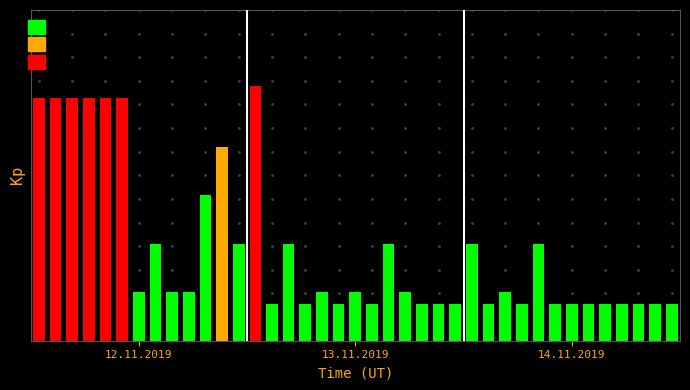

Reading right to left, extract all data points from this chart.

3400854=75	3400853=75	3400852=75	3400851=75	3400850=75	3400849=75	3400848=75	3400847=75	3400846=200	3400845=75	3400844=100	3400843=75	3400842=200	3400841=75	3400840=75	3400839=75	3400838=100	3400837=200	3400836=75	3400835=100	3400834=75	3400833=100	3400832=75	3400831=200	3400830=75	3400829=525	3400828=200	3400827=400	3400826=300	3400825=100	3400824=100	3400823=200	3400822=100	3400821=500	3400820=500	3400819=500	3400818=500	3400817=500	3400816=500